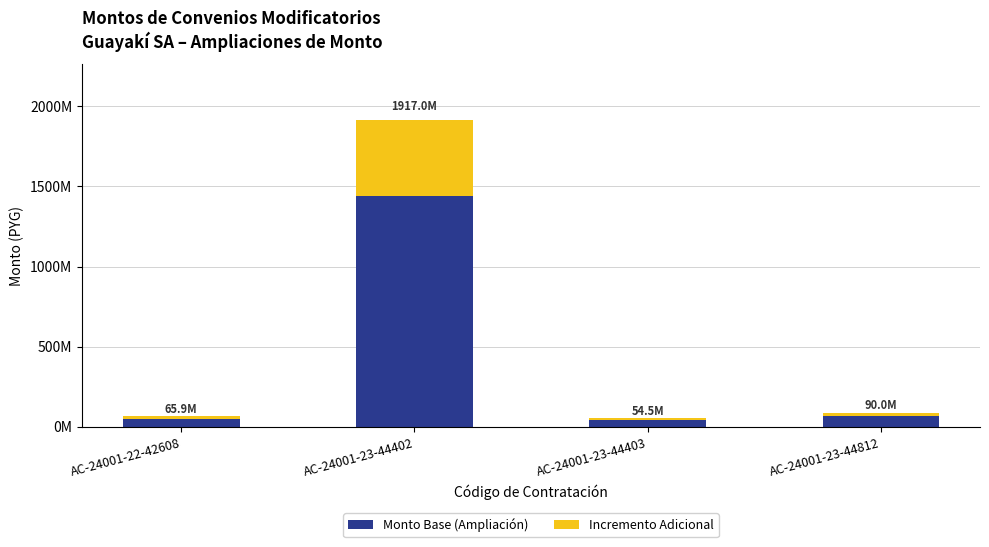

Does the chart contain any negative values?

No